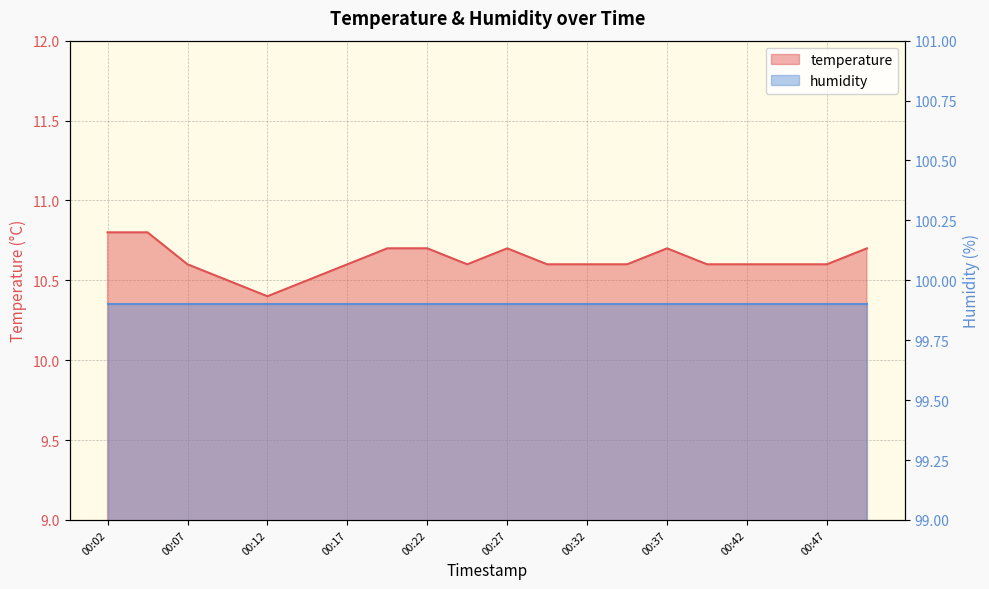

Reading left to right, transcribe all the data shown in this chart.

00:02=10.8	00:04=10.8	00:07=10.6	00:09=10.5	00:12=10.4	00:14=10.5	00:17=10.6	00:19=10.7	00:22=10.7	00:24=10.6	00:27=10.7	00:29=10.6	00:32=10.6	00:34=10.6	00:37=10.7	00:39=10.6	00:42=10.6	00:44=10.6	00:47=10.6	00:49=10.7